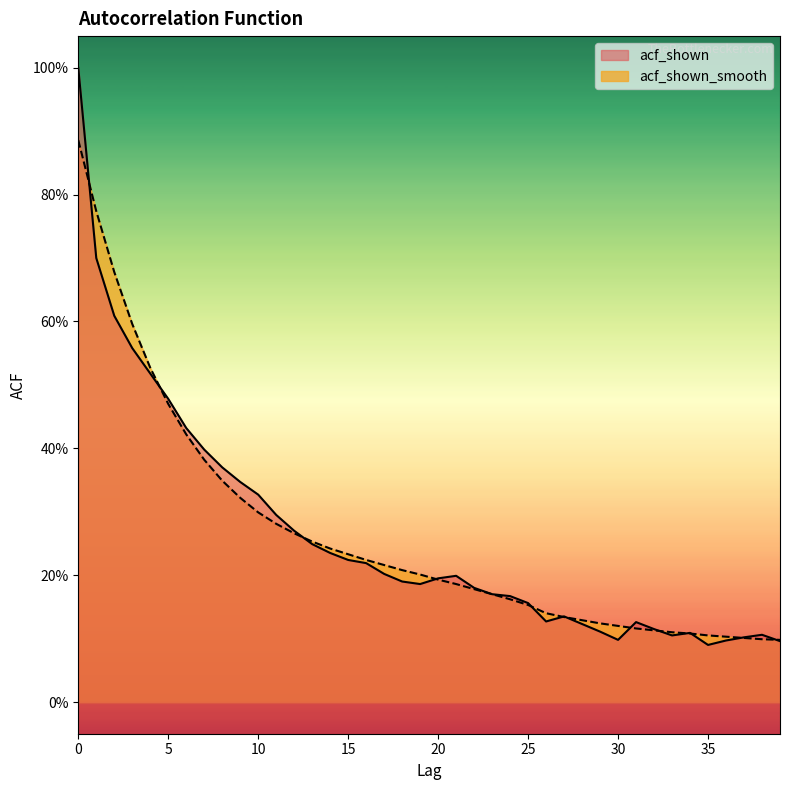

Reading right to left, list all the values displayed in this chart.

acf_shown: 39=0.1	38=0.1	37=0.1	36=0.1	35=0.1	34=0.1	33=0.1	32=0.1	31=0.1	30=0.1	29=0.1	28=0.1	27=0.1	26=0.1	25=0.2	24=0.2	23=0.2	22=0.2	21=0.2	20=0.2	19=0.2	18=0.2	17=0.2	16=0.2	15=0.2	14=0.2	13=0.2	12=0.3	11=0.3	10=0.3	9=0.3	8=0.4	7=0.4	6=0.4	5=0.5	4=0.5	3=0.6	2=0.6	1=0.7	0=1.0
acf_shown_smooth: 39=0.1	38=0.1	37=0.1	36=0.1	35=0.1	34=0.1	33=0.1	32=0.1	31=0.1	30=0.1	29=0.1	28=0.1	27=0.1	26=0.1	25=0.2	24=0.2	23=0.2	22=0.2	21=0.2	20=0.2	19=0.2	18=0.2	17=0.2	16=0.2	15=0.2	14=0.2	13=0.3	12=0.3	11=0.3	10=0.3	9=0.3	8=0.3	7=0.4	6=0.4	5=0.5	4=0.5	3=0.6	2=0.7	1=0.8	0=0.9